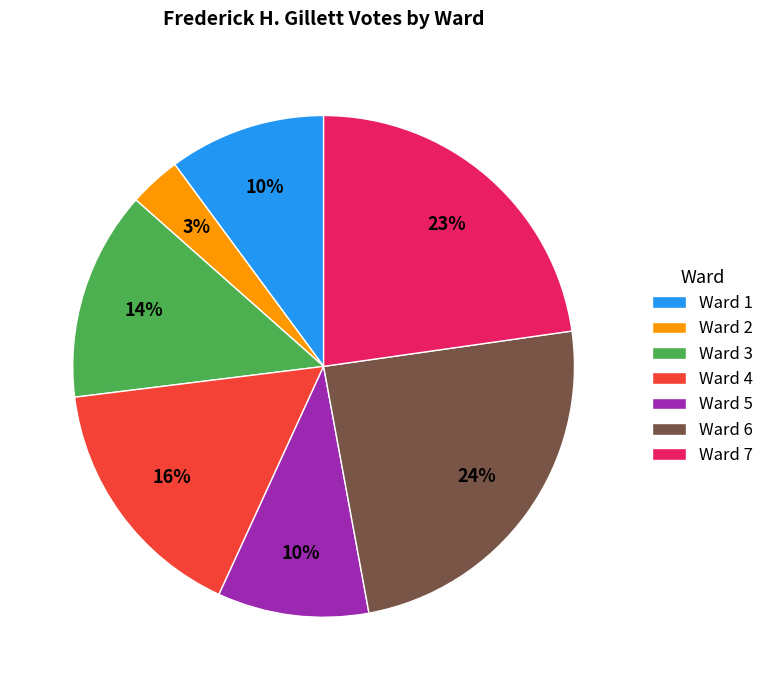

Count the number of slices in the pie.

7